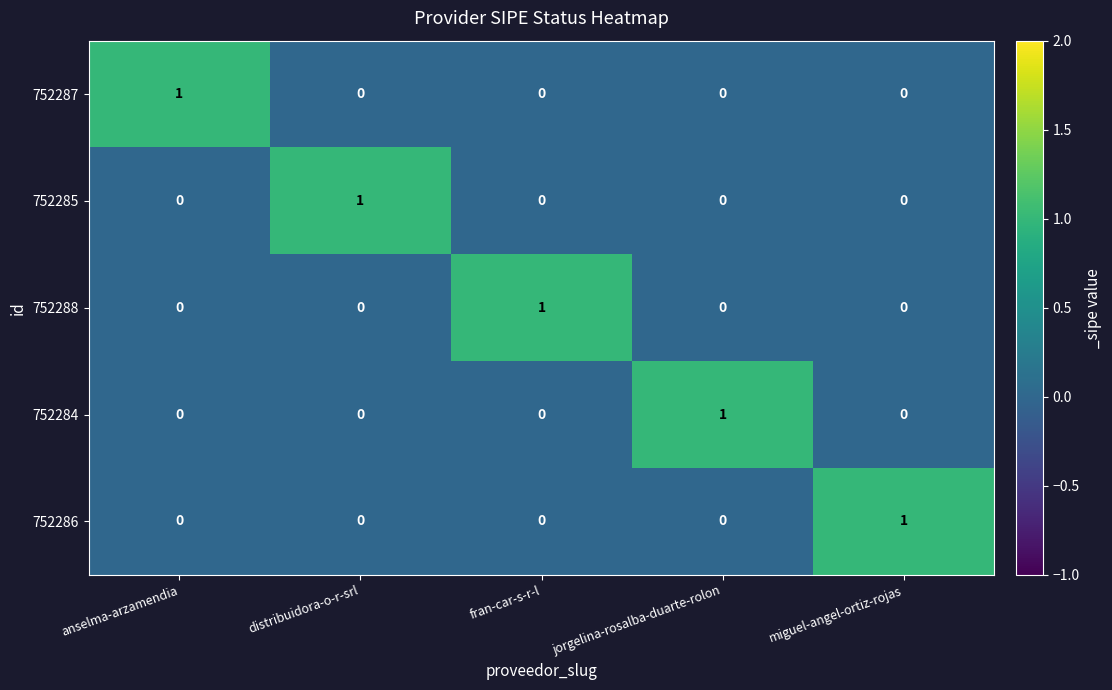

Which category has the highest value in the 752284 series?

jorgelina-rosalba-duarte-rolon